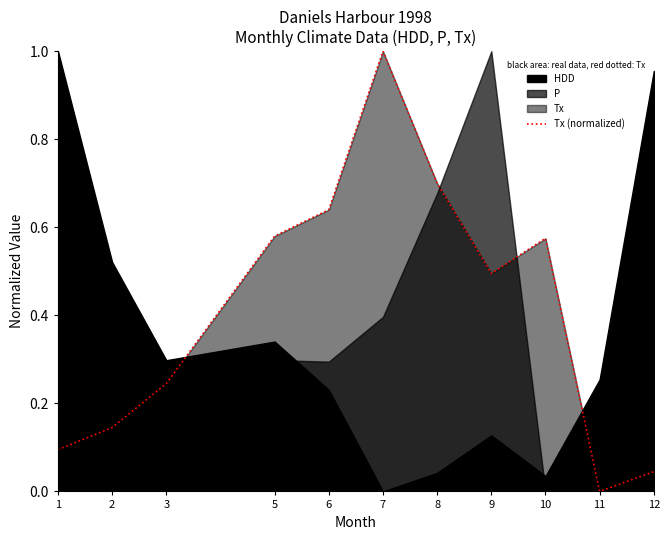

Is it true that the value at 5 is 0.1?

False